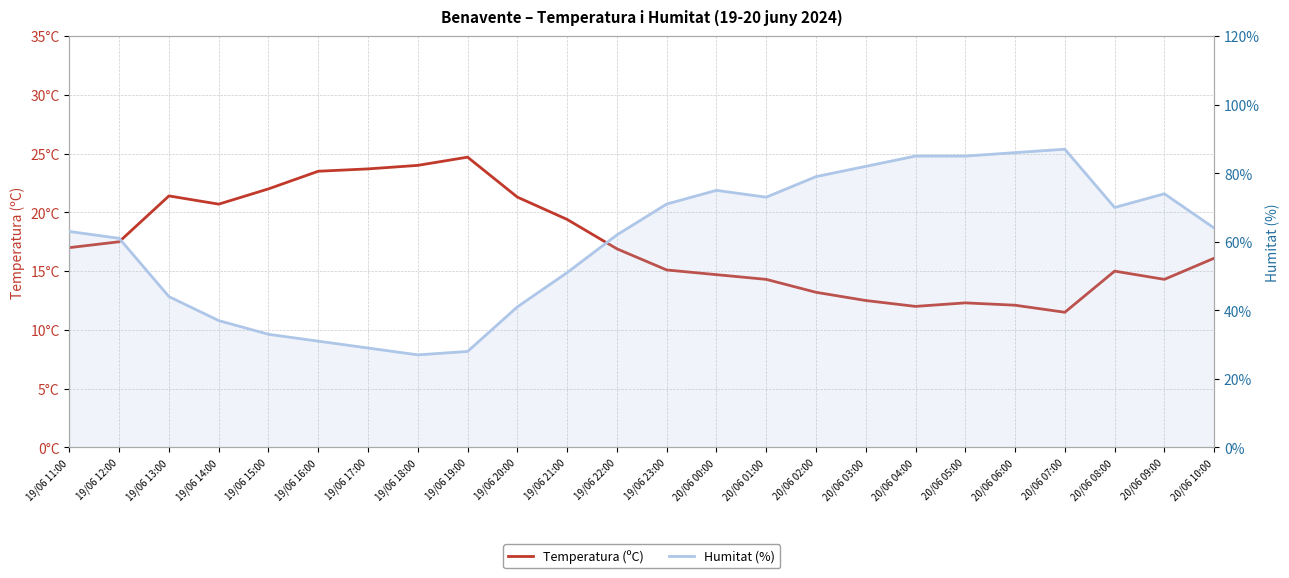

True or false: Temperatura (ºC) and Humitat (%) intersect in this chart.

False